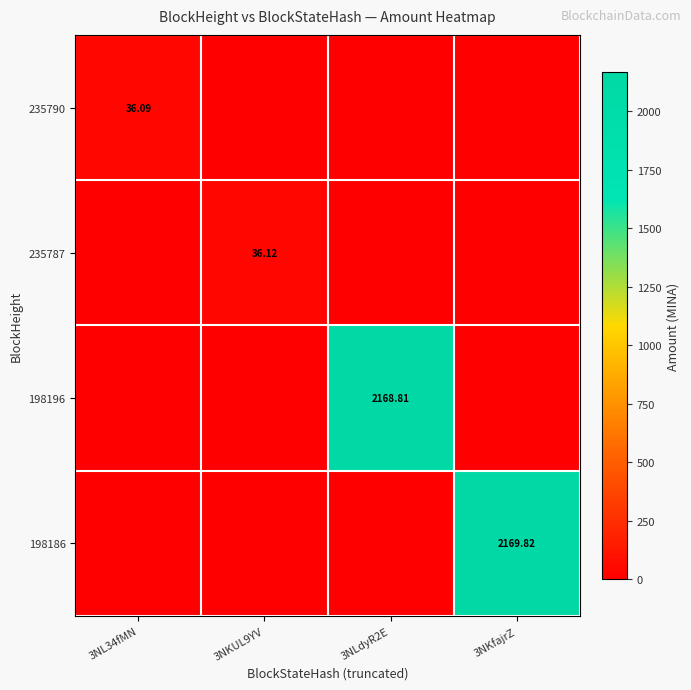

How many values in 198186 are above zero?

1